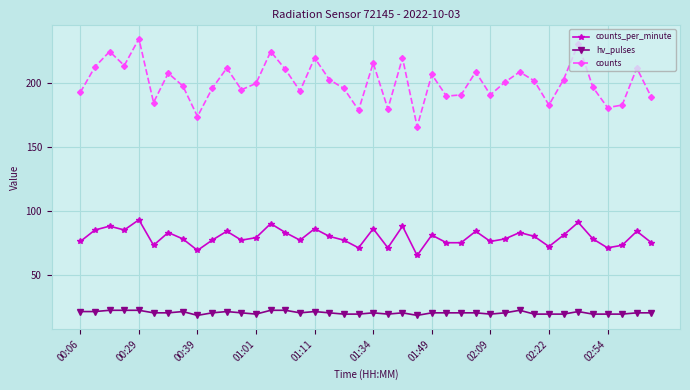

In counts, how many points are lower than both neighbors (excluding endpoints)?

12